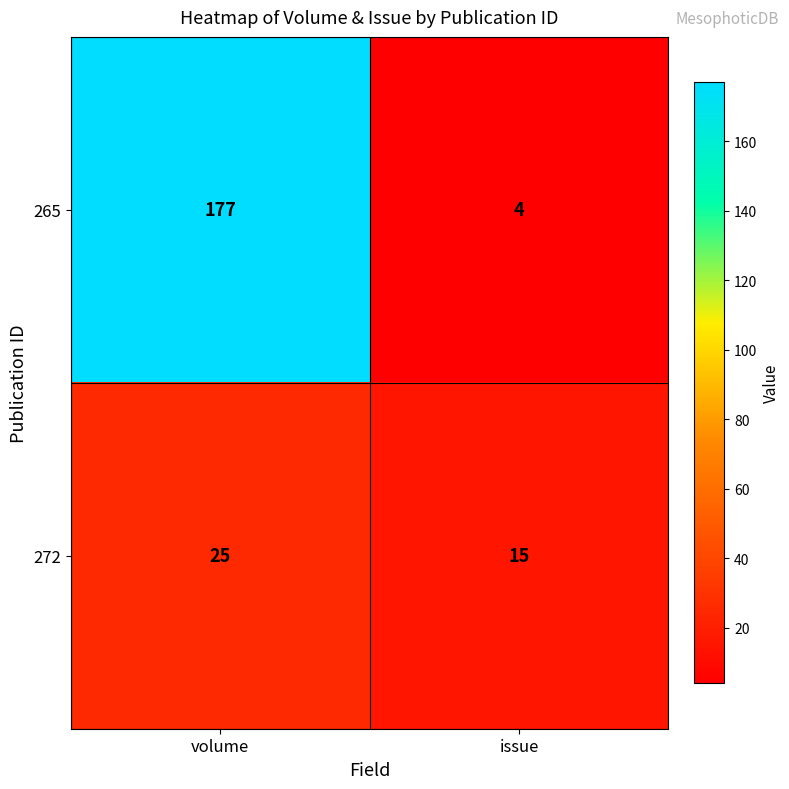

What is the difference between the maximum and minimum values in the 272 series?

10